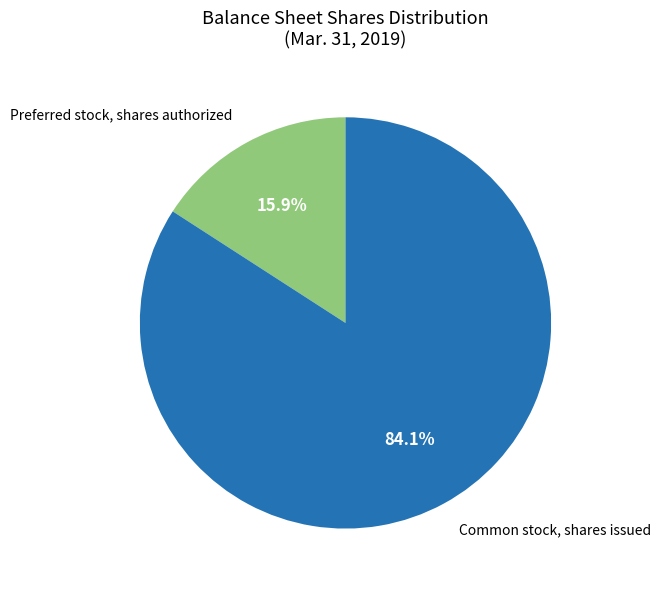

Does any single category account for the majority?

Yes